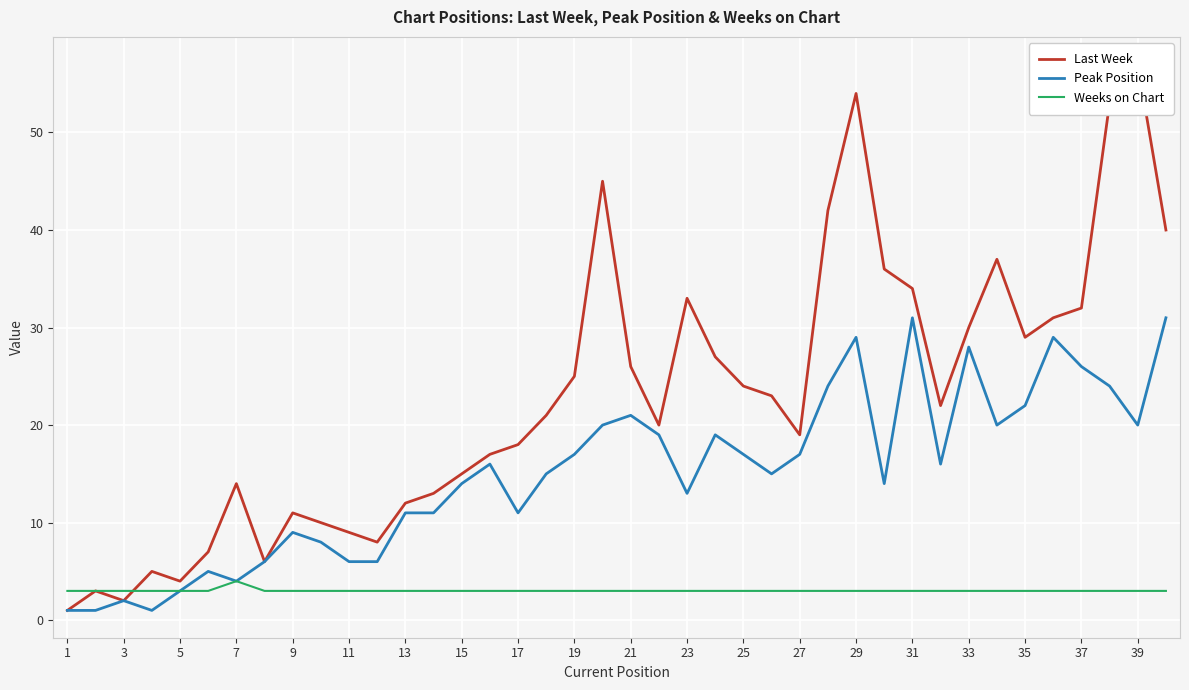

Is it true that Peak Position equals 7 at 21?

False